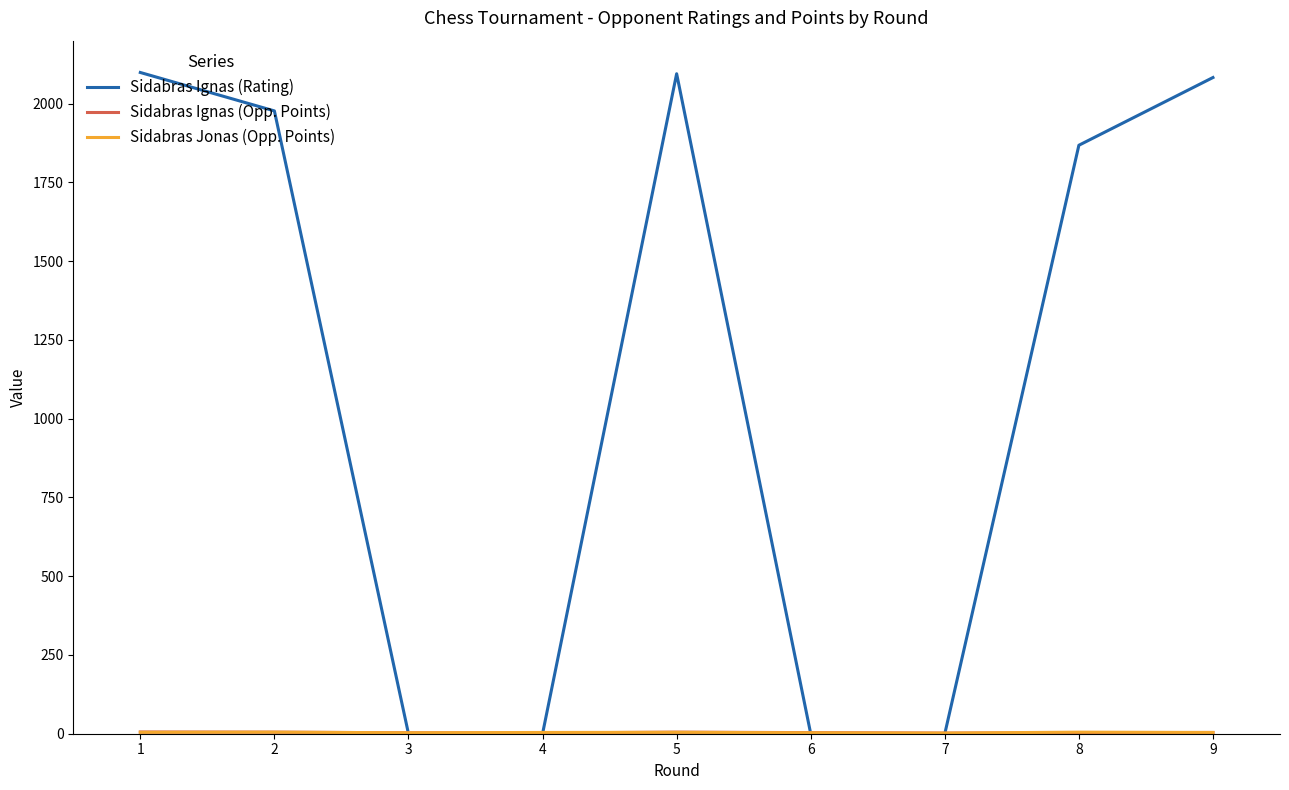

What is the greatest value displayed?

2099.0